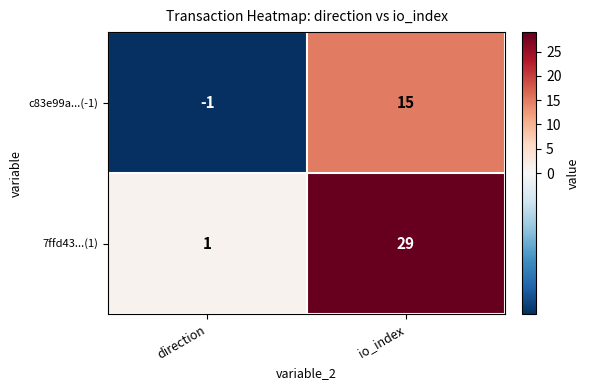

Reading right to left, what are all the values shown in this chart?

c83e99a...(-1): io_index=15	direction=-1
7ffd43...(1): io_index=29	direction=1